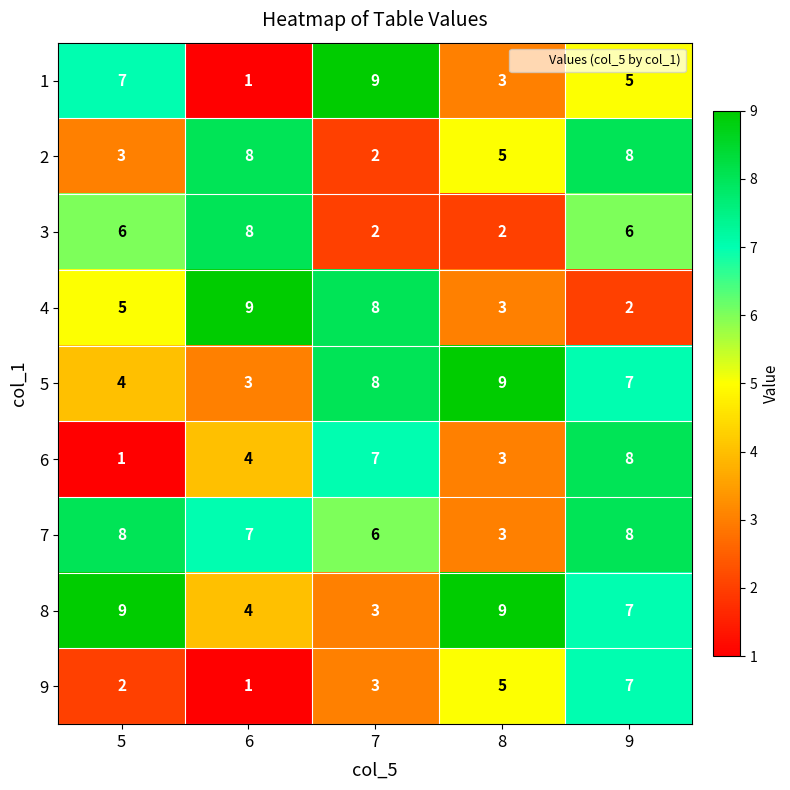

What is the minimum value shown in the chart?

1